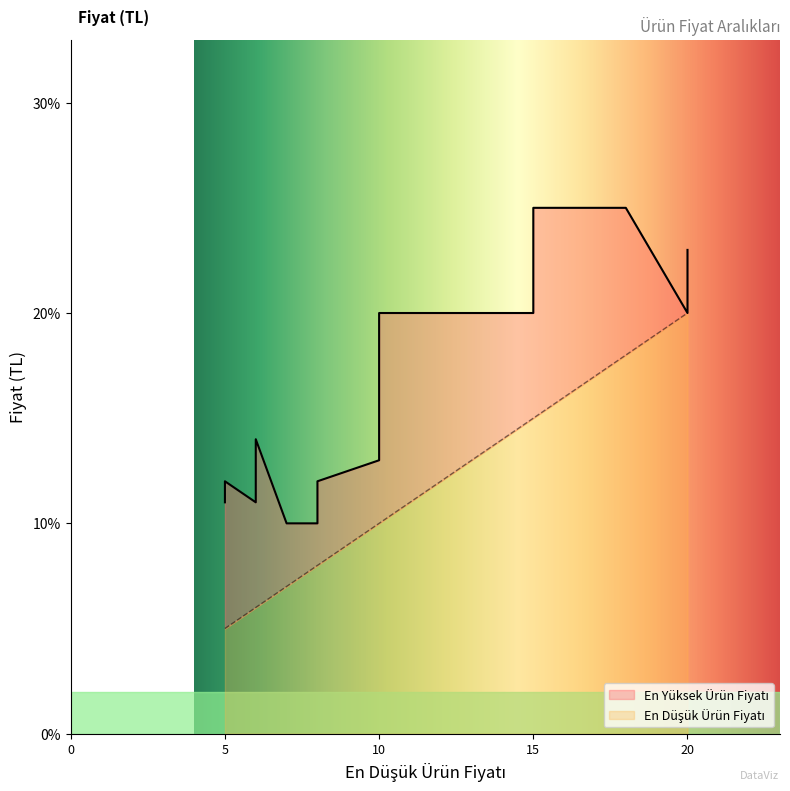

At how many categories does at least one series exceed 19?

8